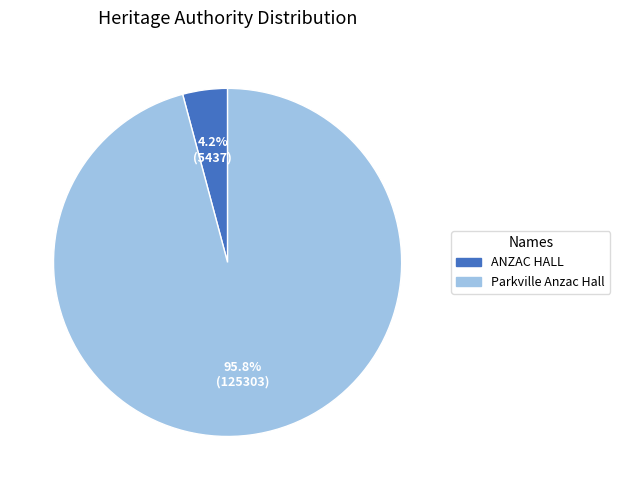

Which slice is the smallest?

ANZAC HALL